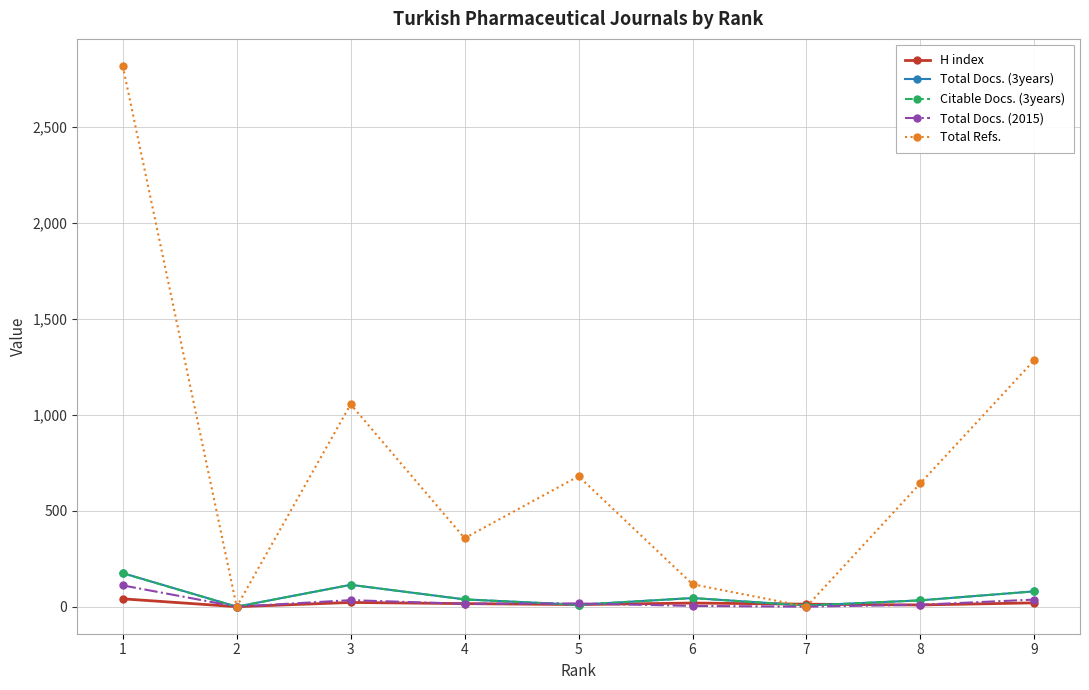

What is the sum of the H index values at 7 and 8?

22